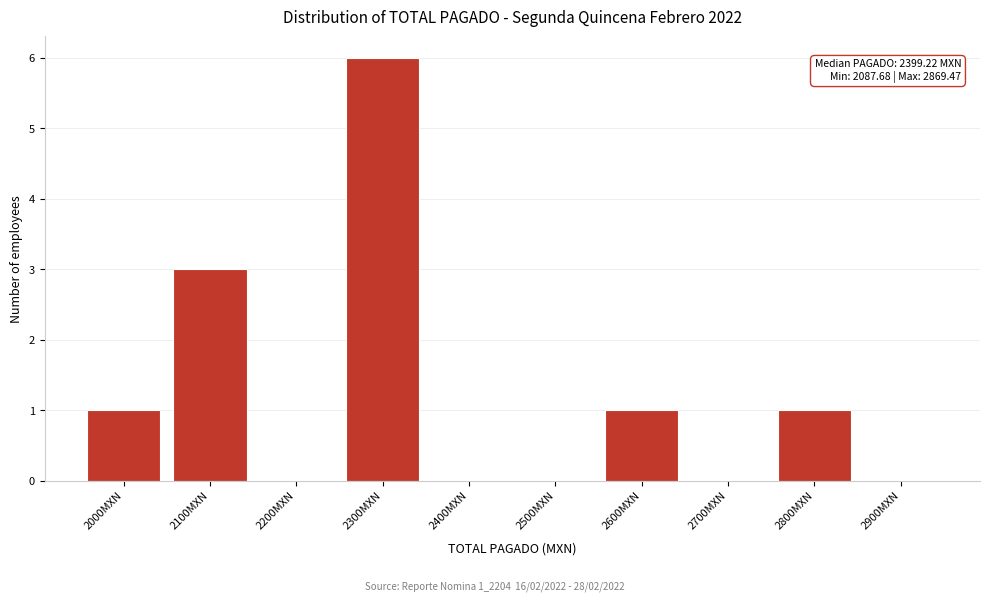

Reading left to right, extract all data points from this chart.

2000MXN=1	2100MXN=3	2200MXN=0	2300MXN=6	2400MXN=0	2500MXN=0	2600MXN=1	2700MXN=0	2800MXN=1	2900MXN=0